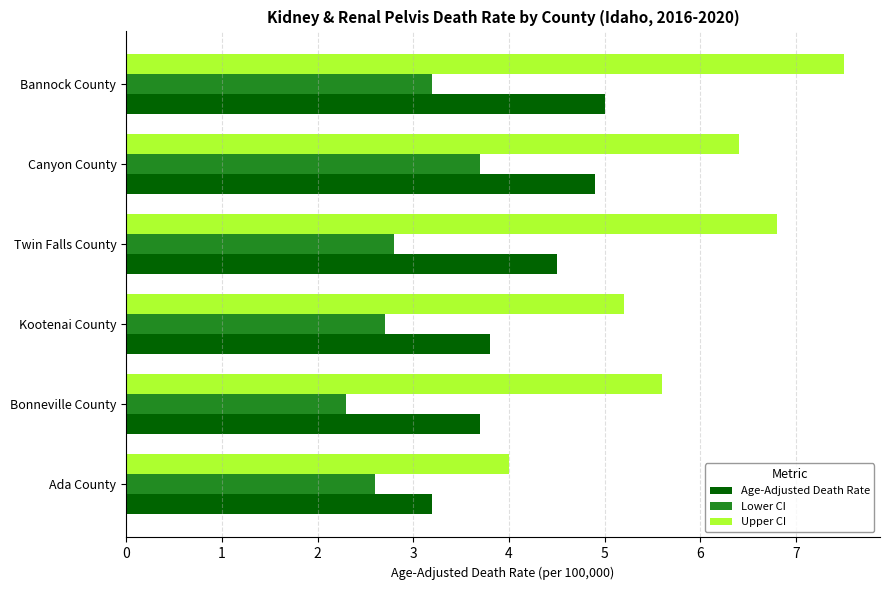

The Lower CI series shows 2.6 at Ada County. True or false?

True